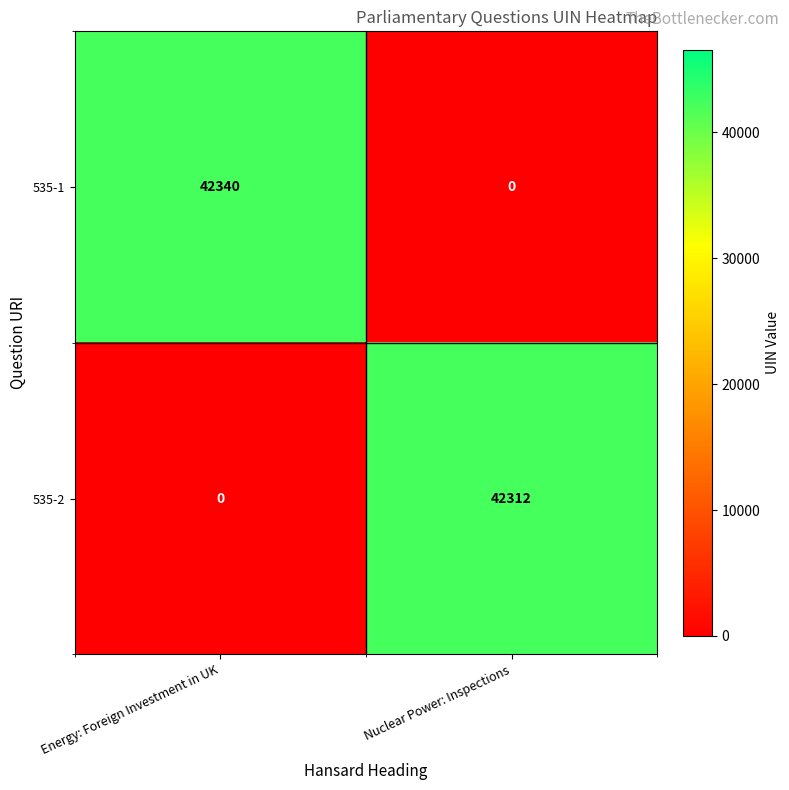

What is the maximum value shown in the chart?

42340